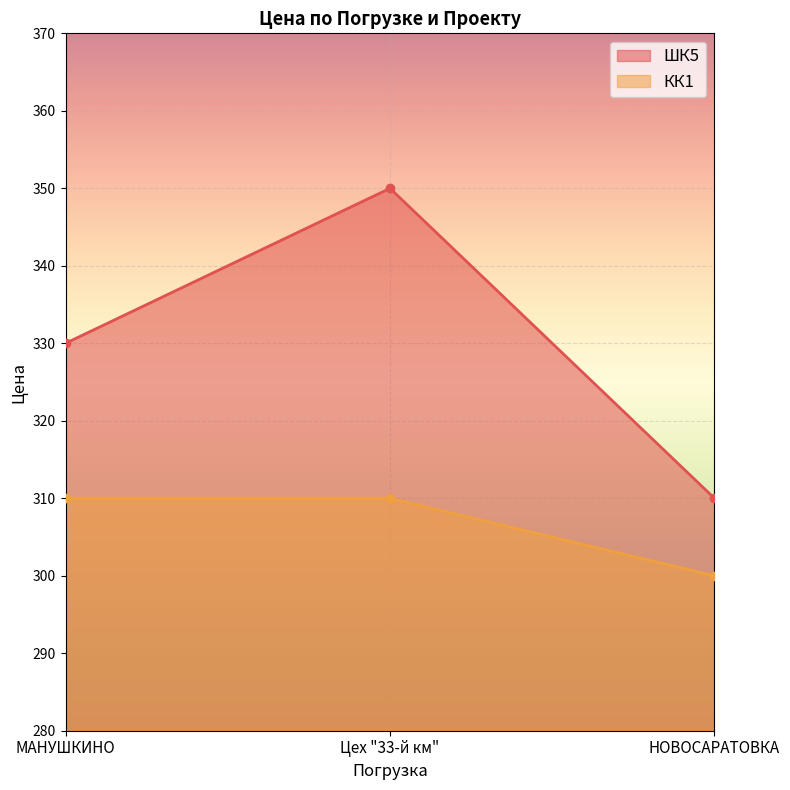

How many lines are shown in the chart?

2